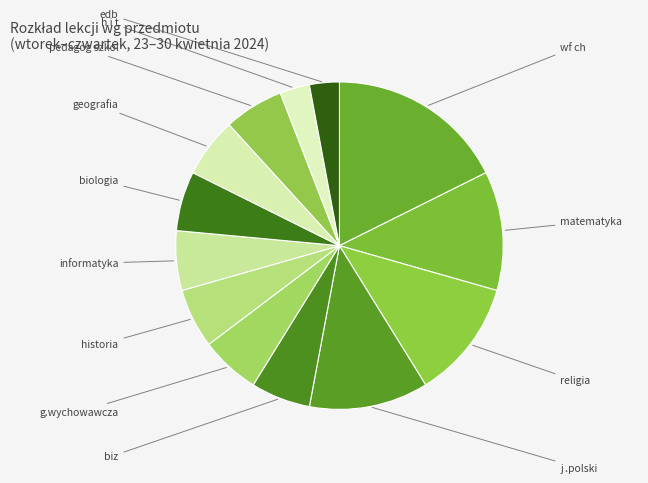

Which slice is the smallest?

h i t